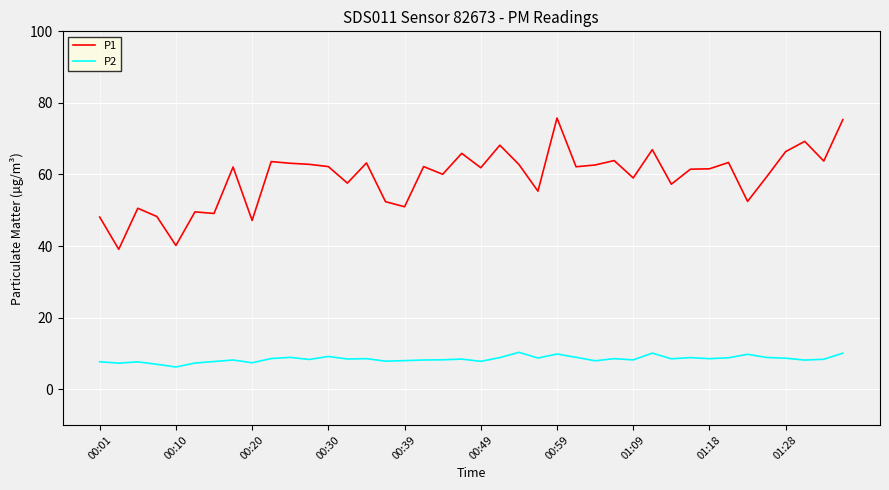

How many lines are shown in the chart?

2